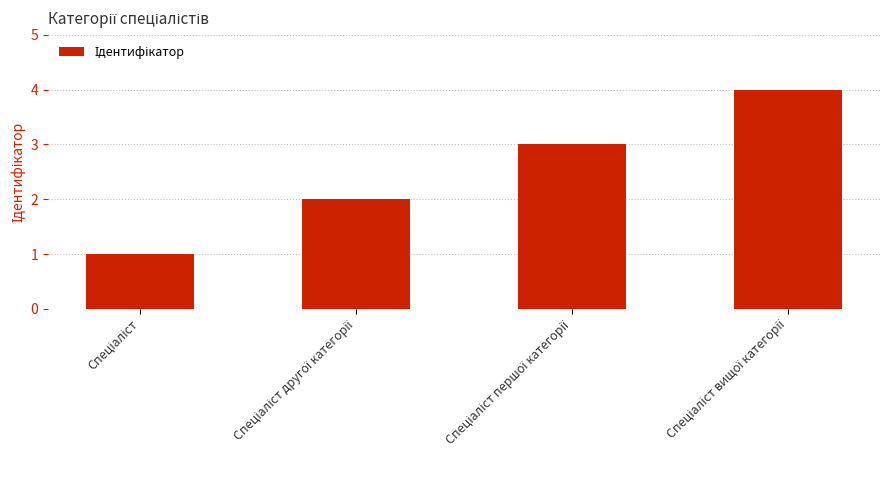

Does the chart contain any negative values?

No